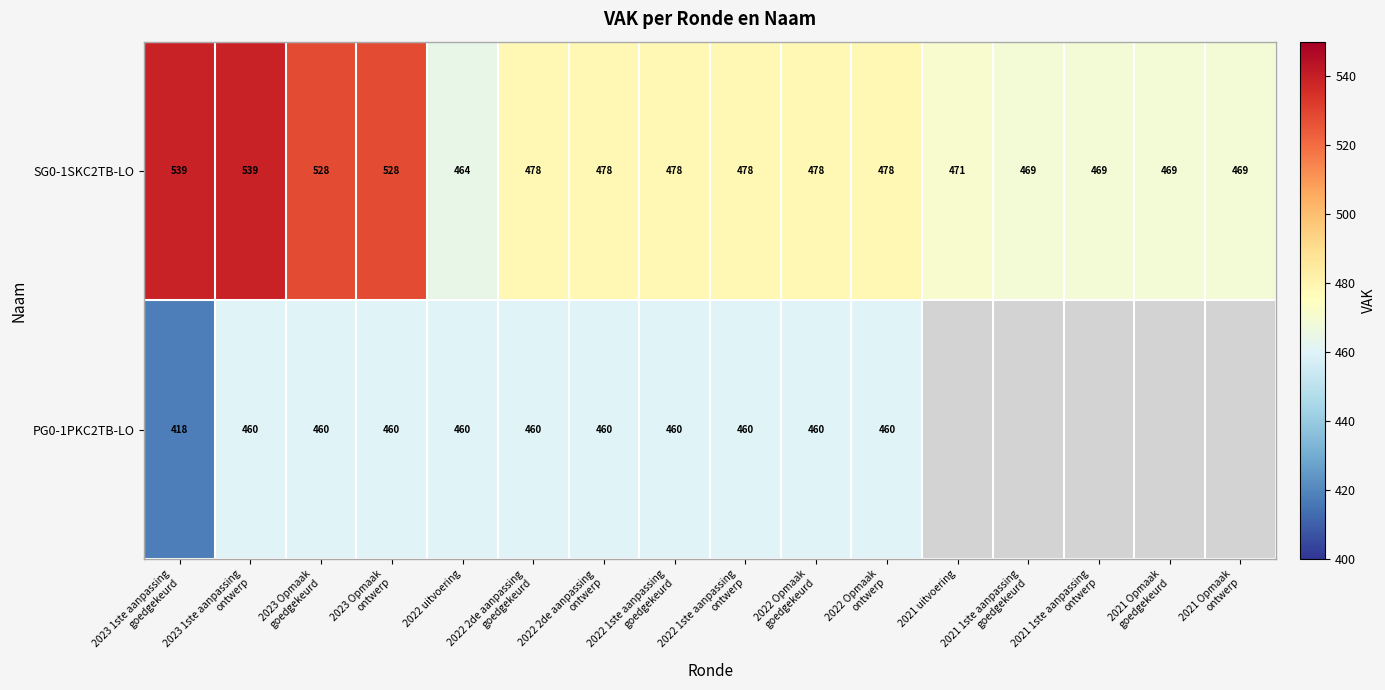

What is the maximum value shown in the chart?

539.0